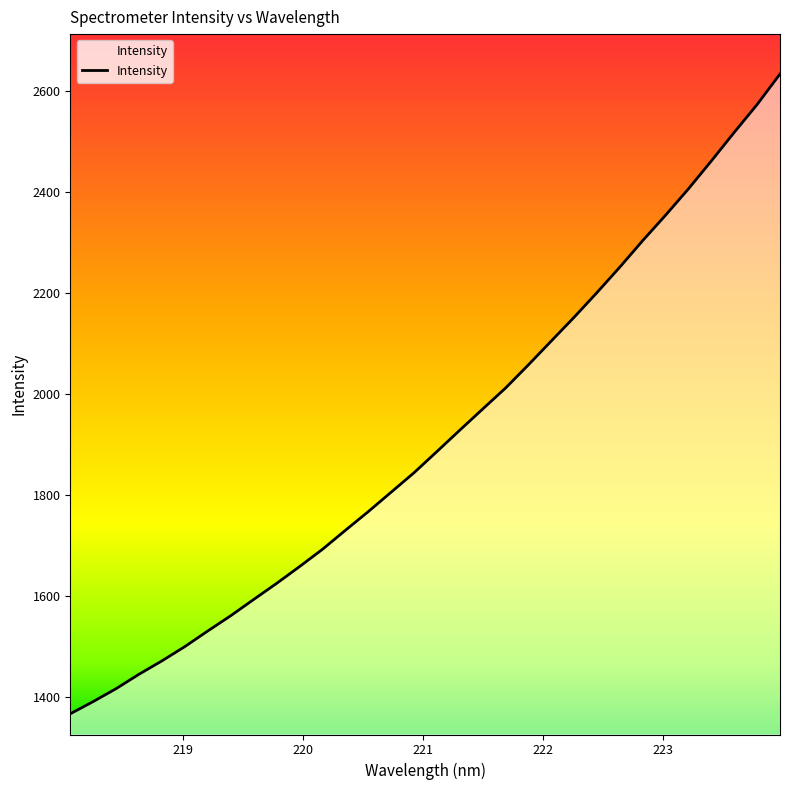

Does the chart display data point markers on the line(s)?

No